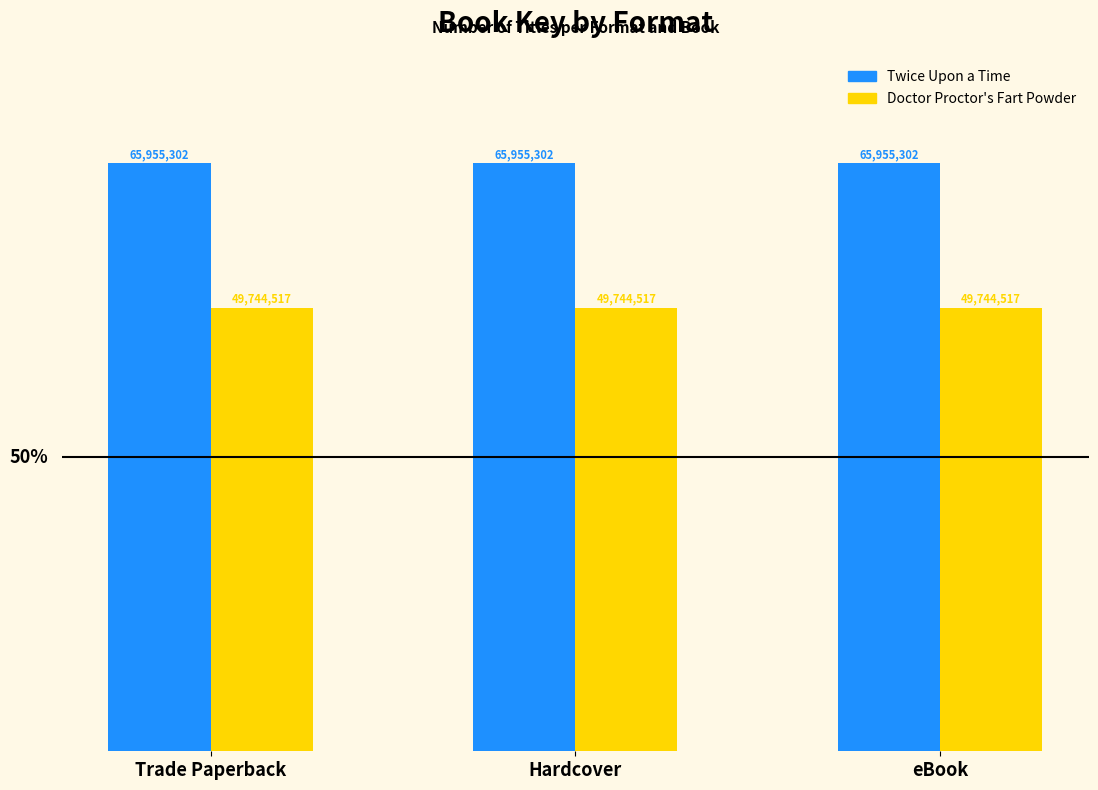

The value of Twice Upon a Time at Trade Paperback is 65955302. True or false?

True